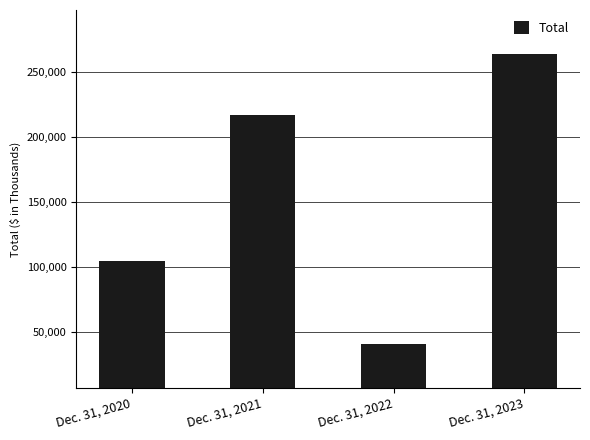

Reading left to right, what are all the values shown in this chart?

Dec. 31, 2020=104326	Dec. 31, 2021=217045	Dec. 31, 2022=40091	Dec. 31, 2023=264040